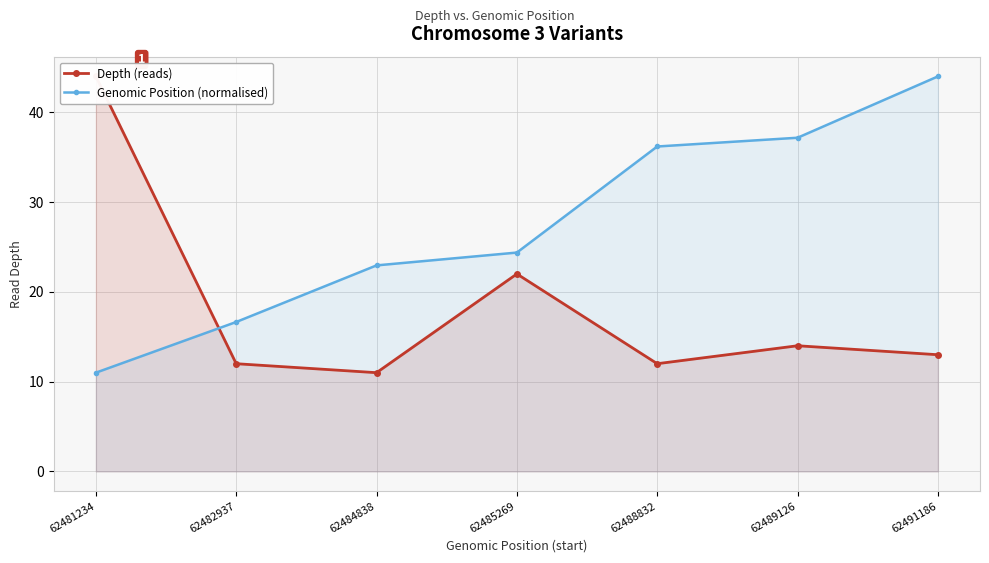

Which series ends up on top after the final intersection of Genomic Position (normalised) and Depth (reads)?

Genomic Position (normalised)